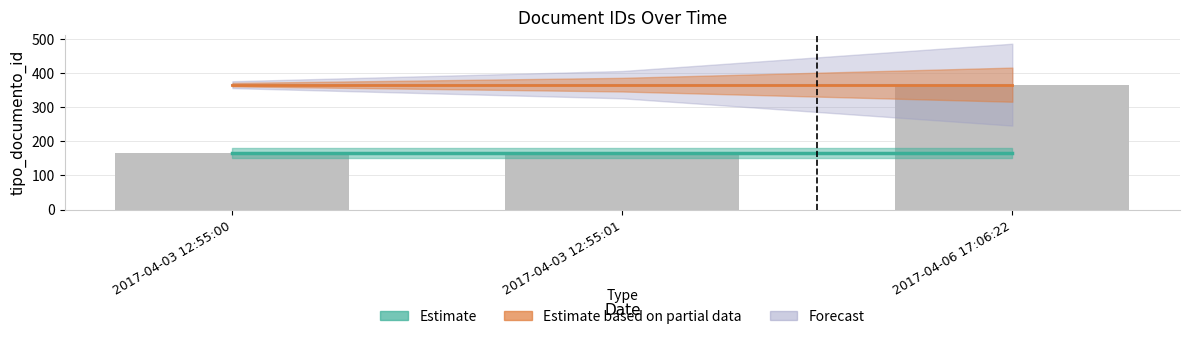

At which label is the value closest to 266?

2017-04-03 12:55:00